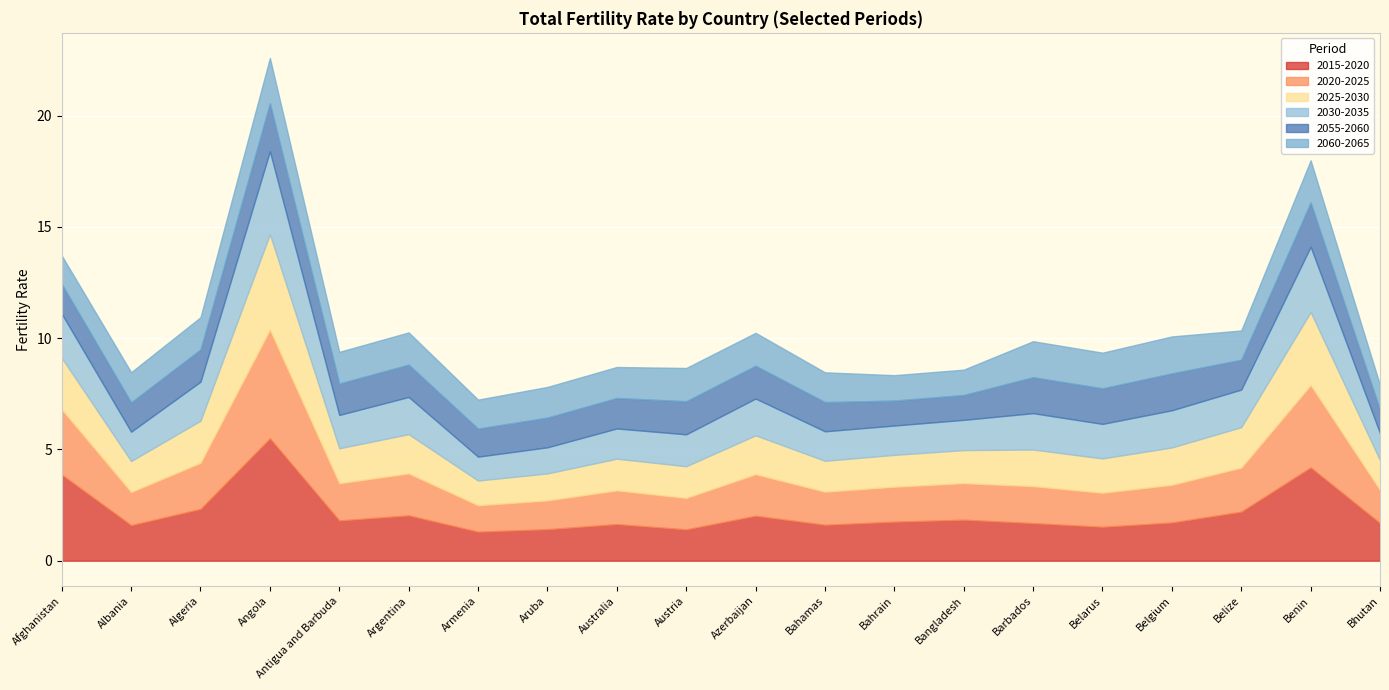

What is the spread (max minus min) of values at Barbados?

0.1